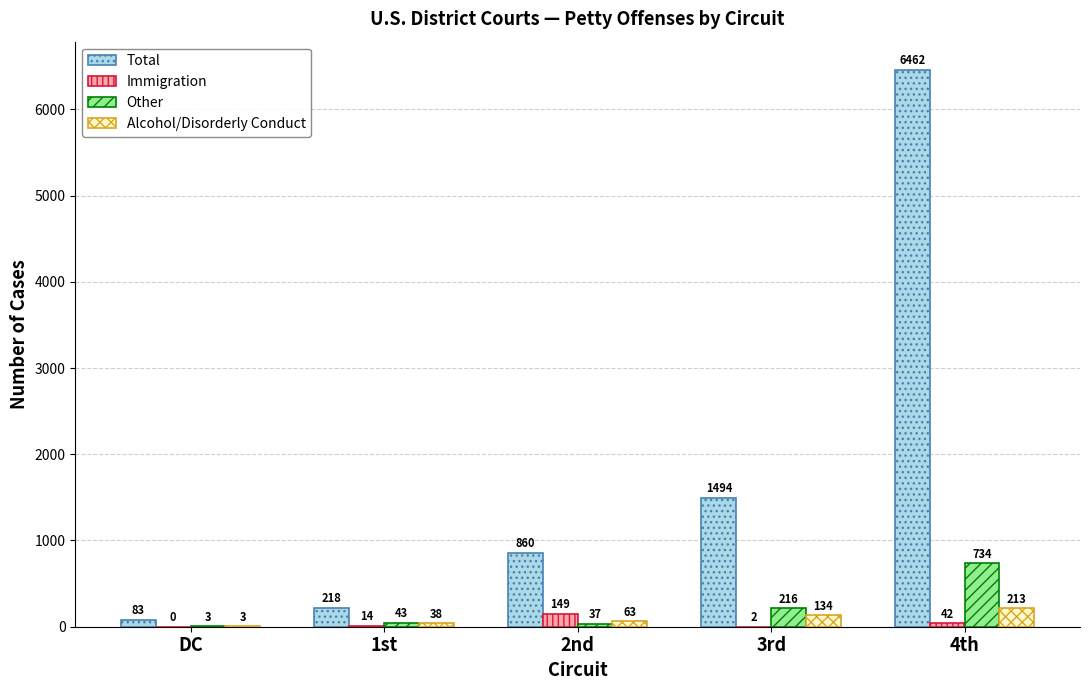

True or false: Immigration has a value of 2 at 3rd.

True